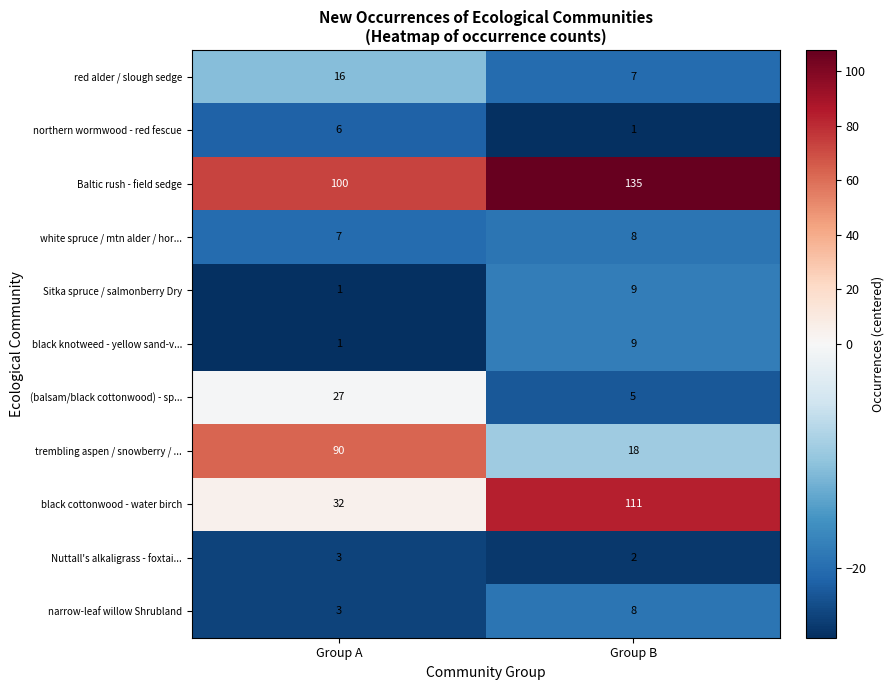

Rank the categories by northern wormwood - red fescue value from lowest to highest.

Group B, Group A